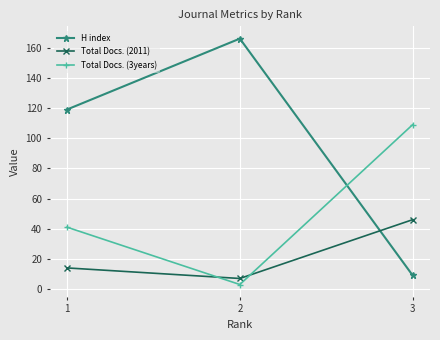

At 1, list the series in order from smallest to largest.

Total Docs. (2011), Total Docs. (3years), H index